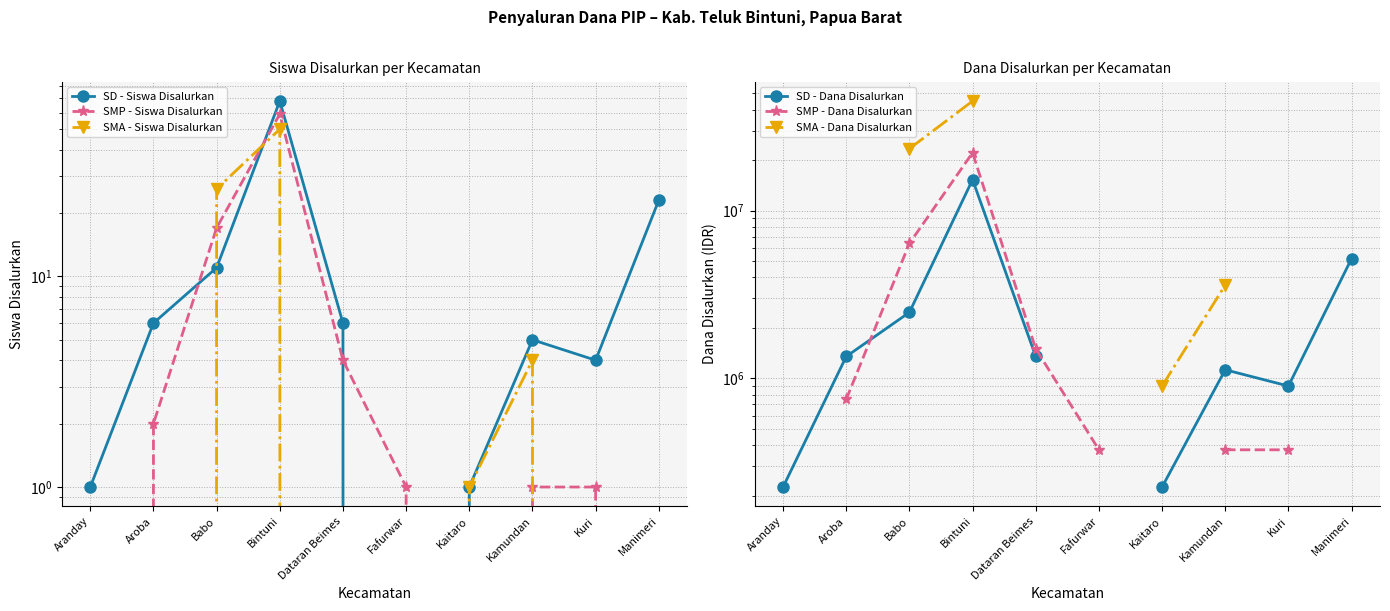

What are all the series names shown in the legend?

SD - Siswa Disalurkan, SMP - Siswa Disalurkan, SMA - Siswa Disalurkan, SD - Dana Disalurkan, SMP - Dana Disalurkan, SMA - Dana Disalurkan